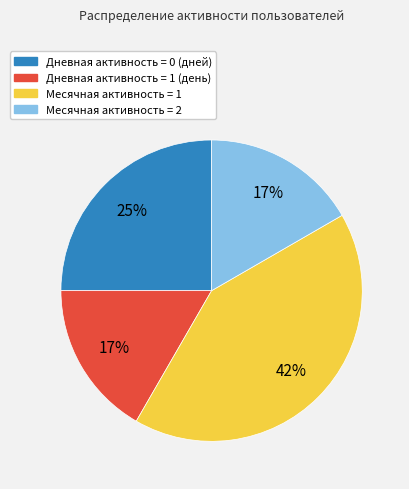

Is there a majority slice in this chart?

No